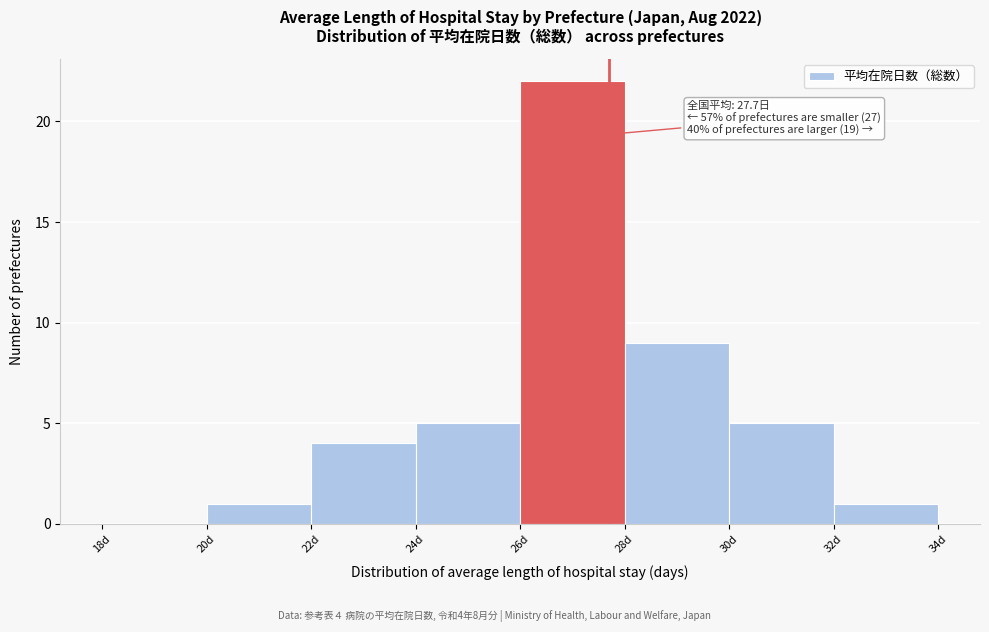

Which range on the x-axis has the tallest bar?

26 to 28